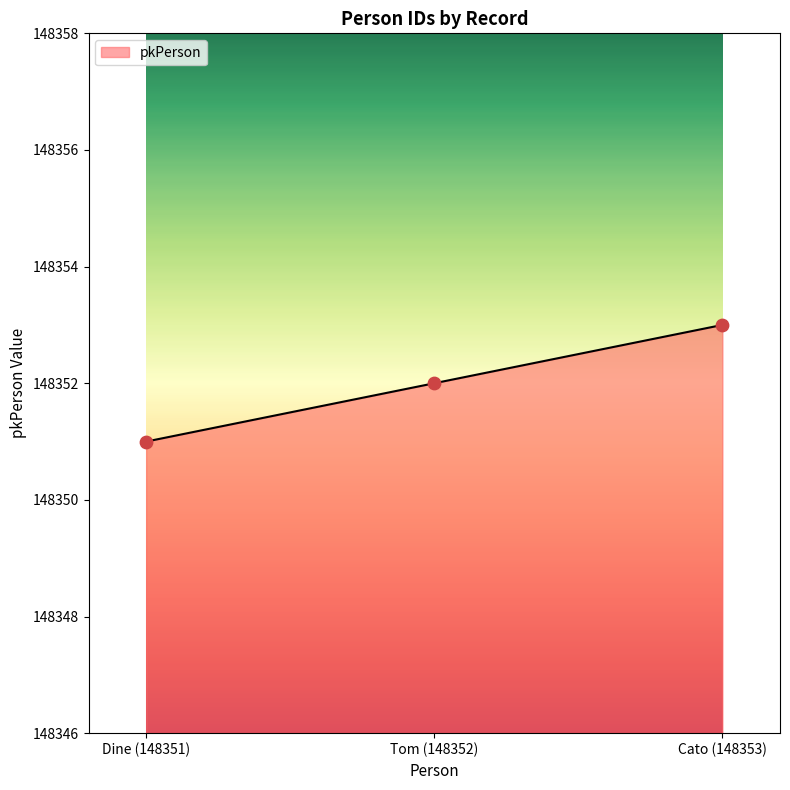

What is the change in value from Tom (148352) to Cato (148353)?

+1